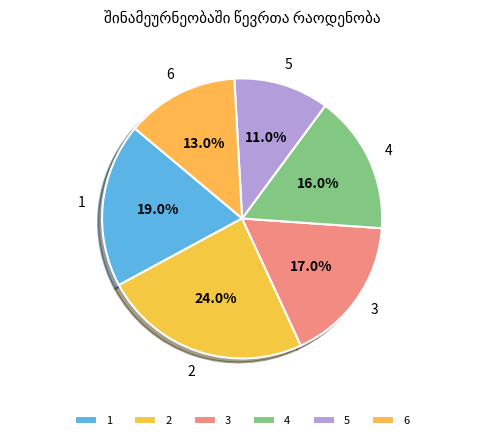

Rank the categories by value from lowest to highest.

5, 6, 4, 3, 1, 2